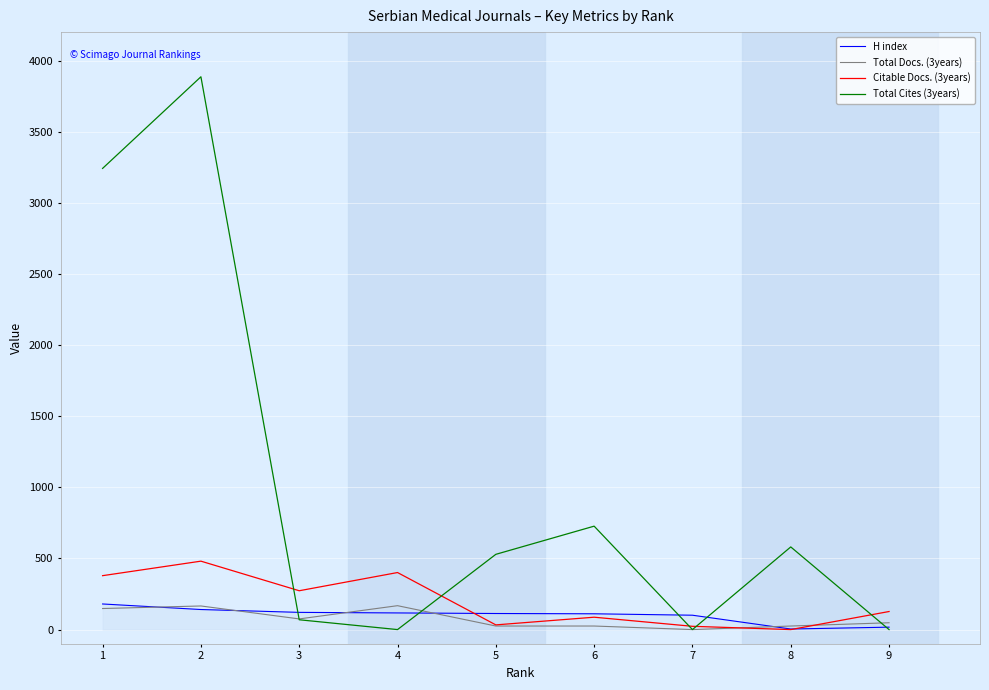

What is the difference between the maximum and minimum values in the Citable Docs. (3years) series?

481